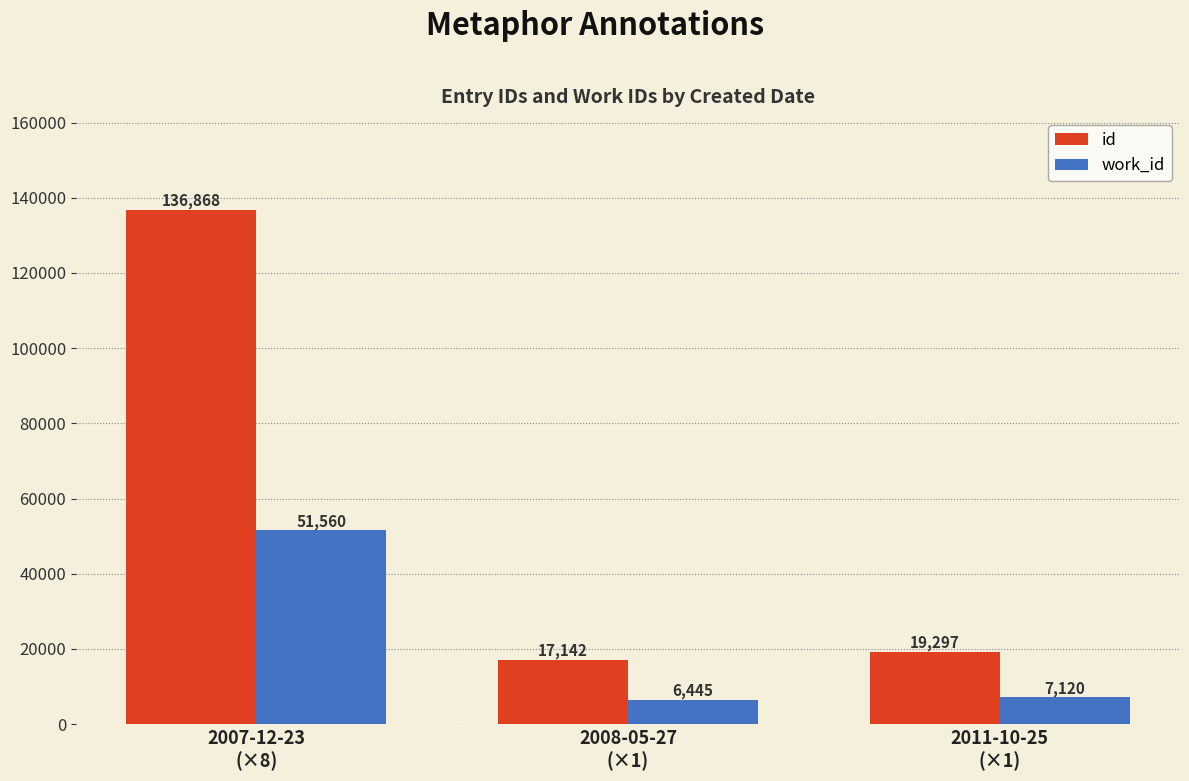

The value of id at 2011-10-25
(×1) is 7813. True or false?

False